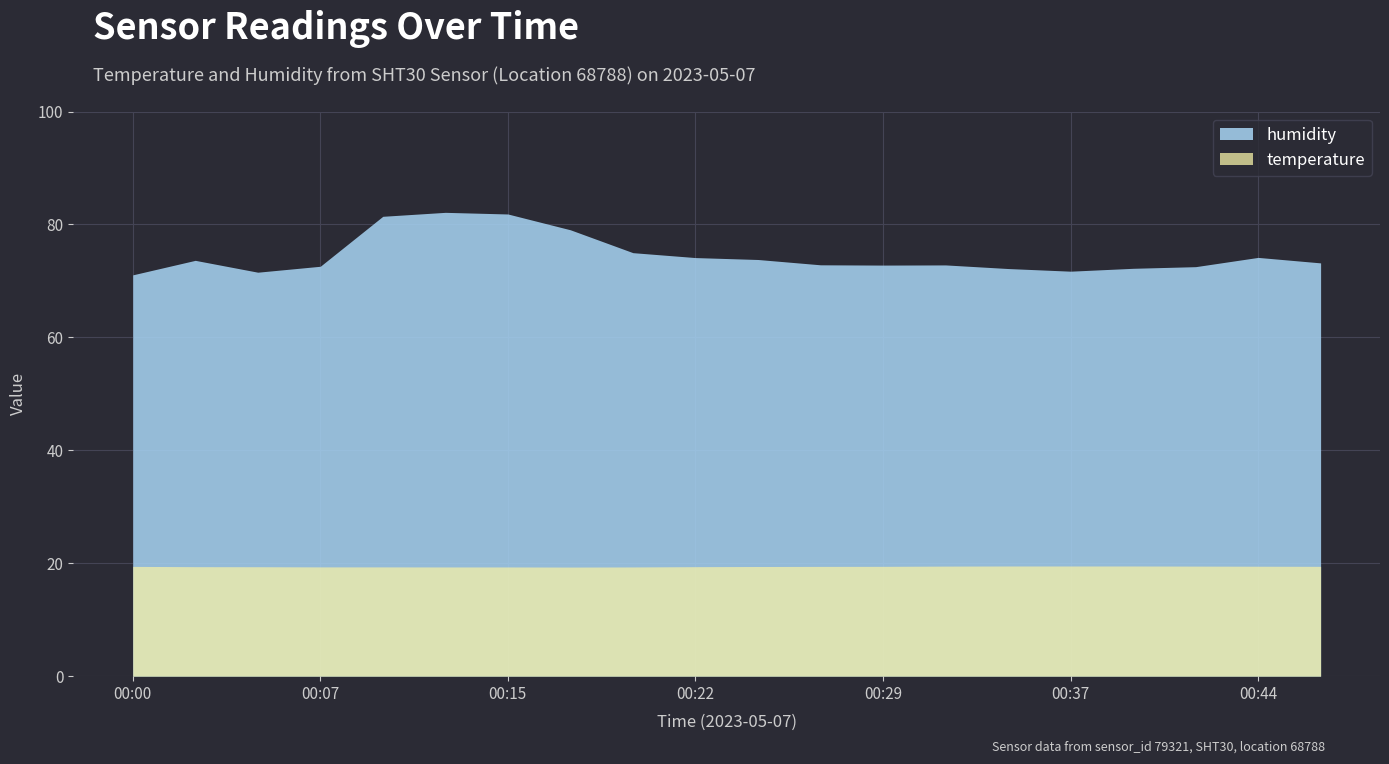

What is the total value across all series at 00:20?

94.3